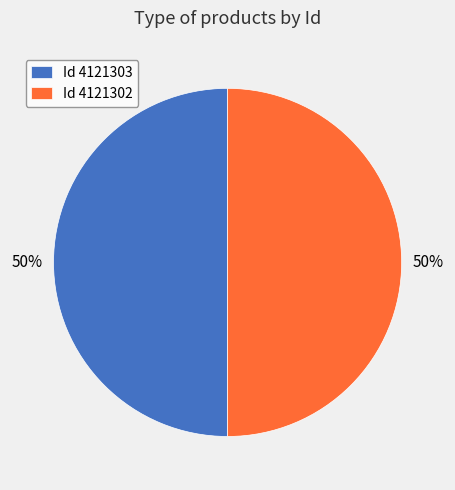

Combined, do Id 4121303 and Id 4121302 account for over 50%?

Yes